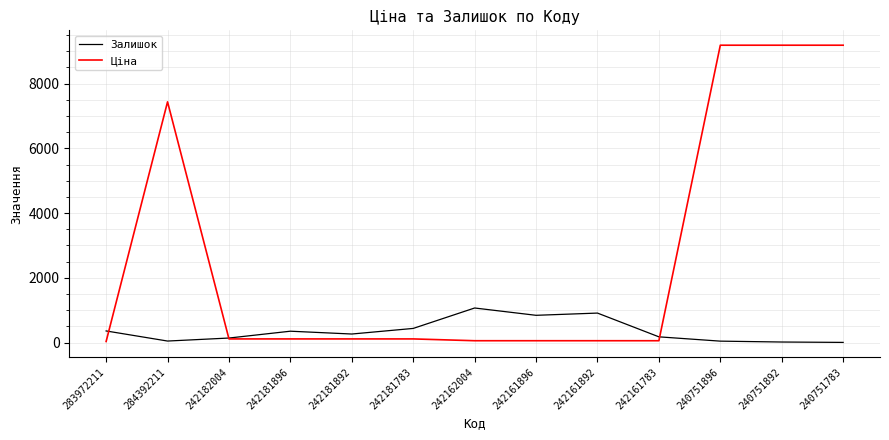

Which series ends up on top after the final intersection of Залишок and Ціна?

Ціна